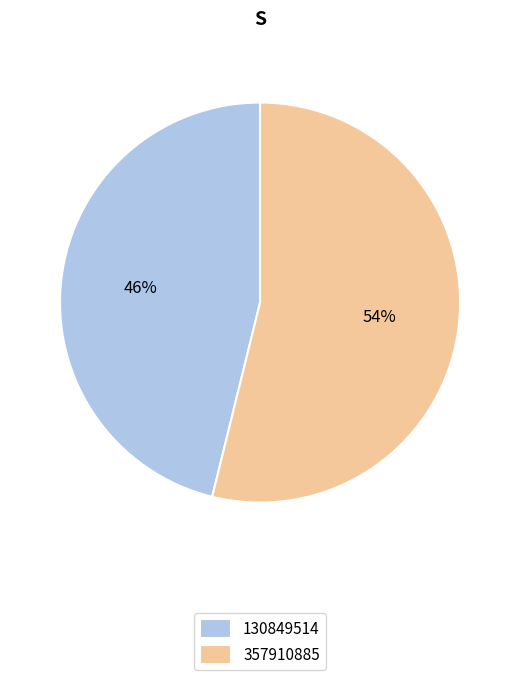

Does 130849514 account for over 50% of the chart?

No